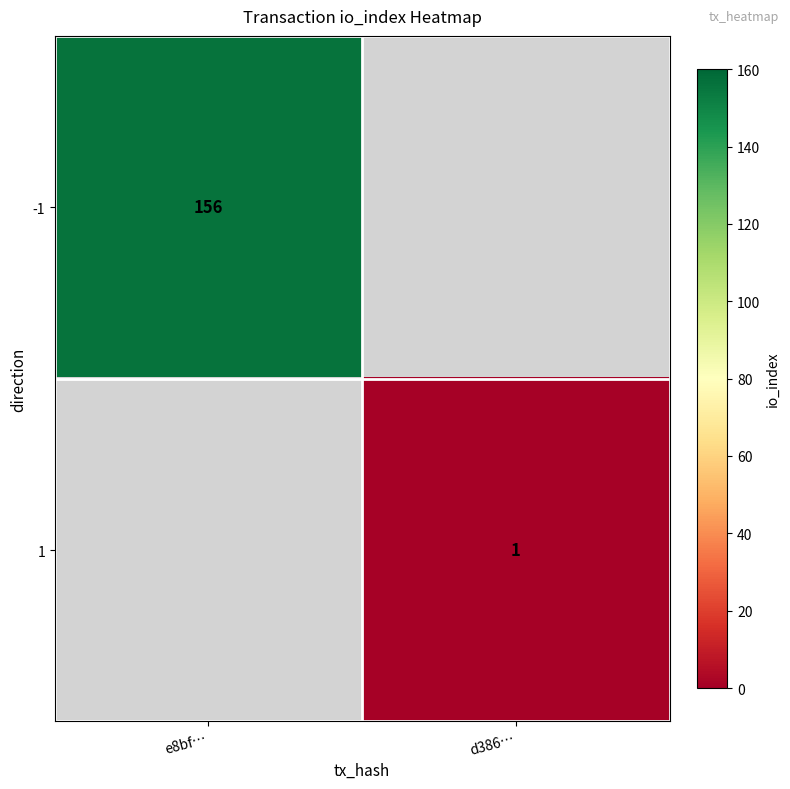

The value of -1 at e8bf… is 156. True or false?

True